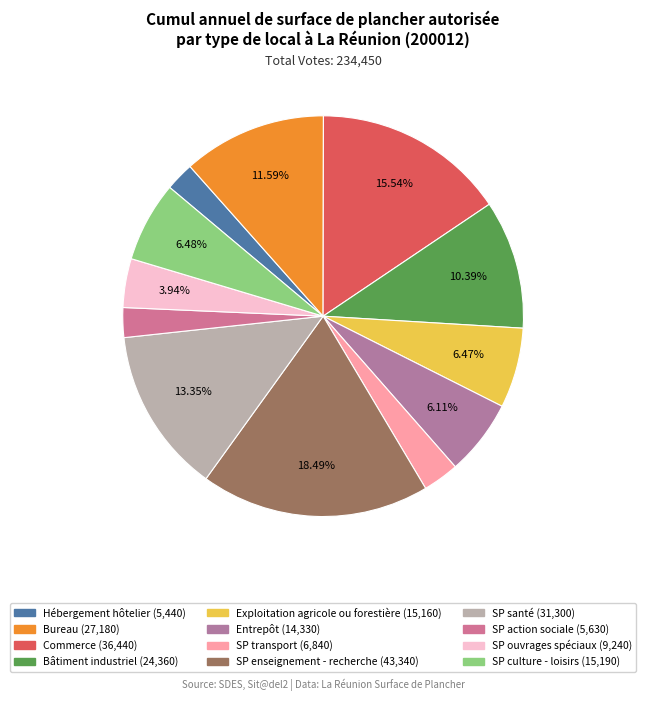

To the nearest percent, what is the average slice percentage?

8%